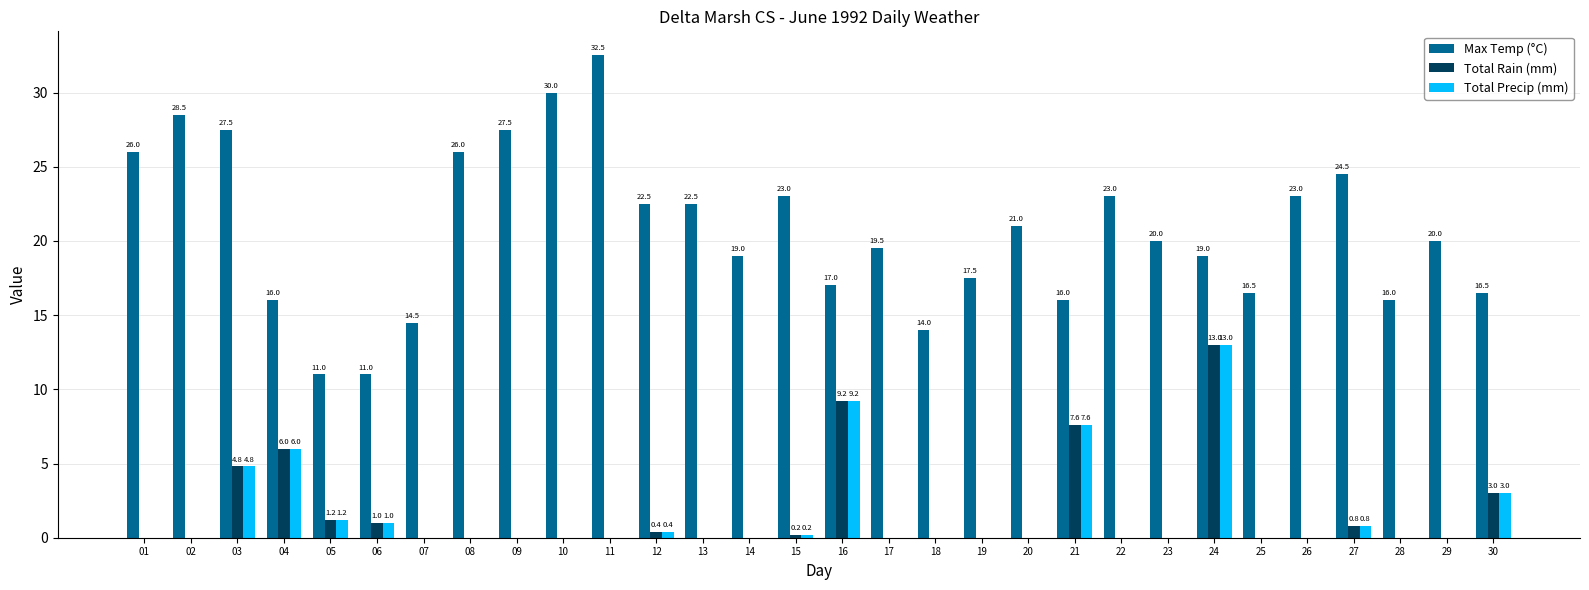

True or false: Max Temp (°C) has a value of 20.0 at 11.

False